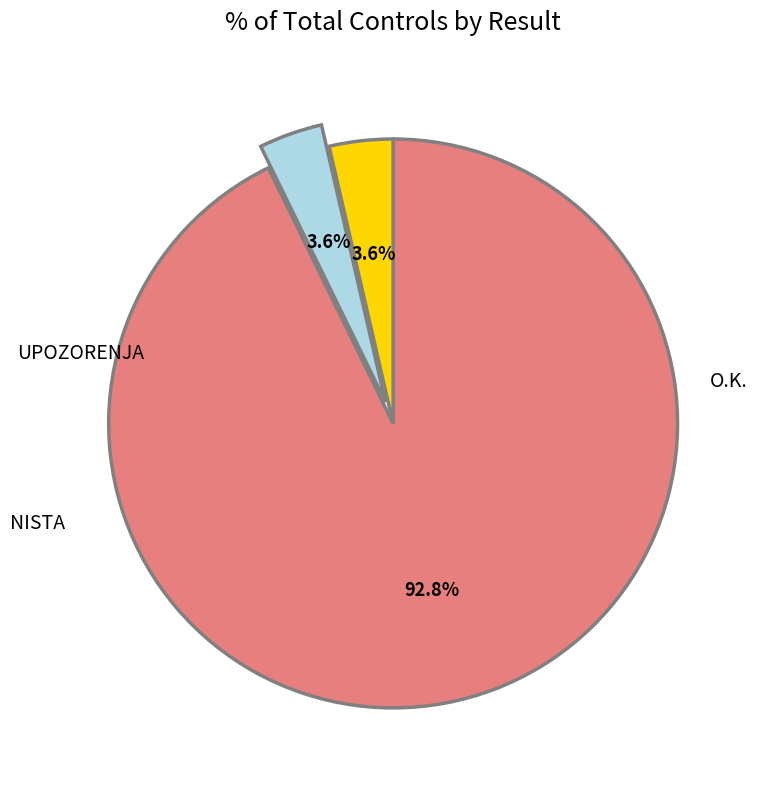

Is there a majority slice in this chart?

Yes